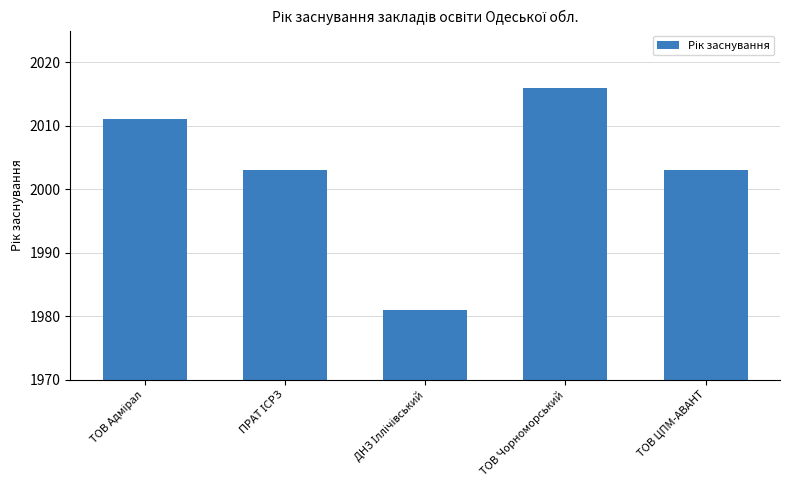

What is the minimum value shown in the chart?

1981